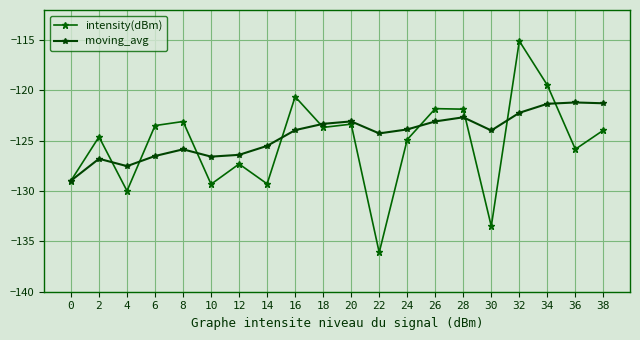

What is the average value of the moving_avg series?

-124.4